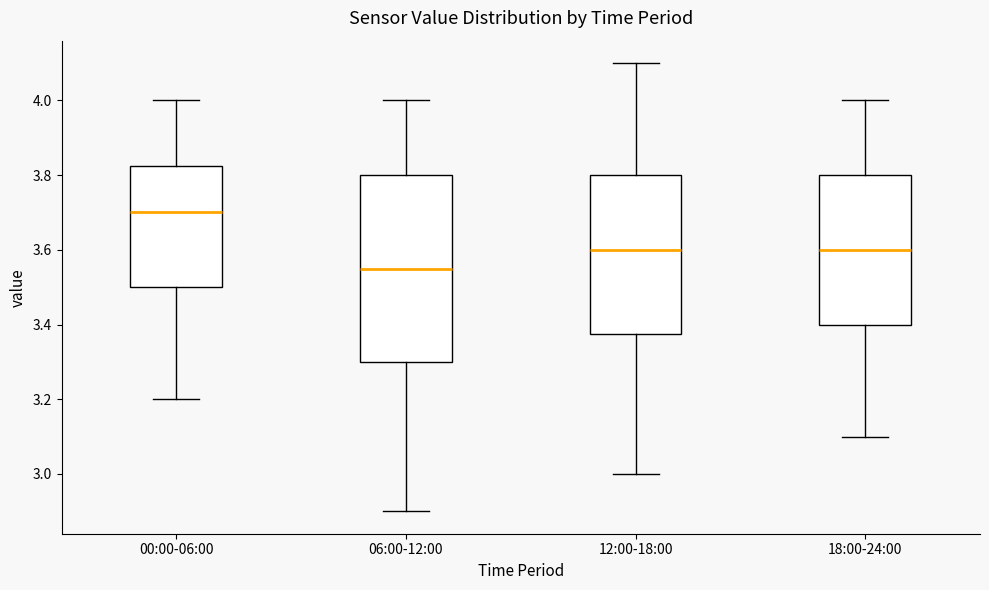

Which box's median line is the lowest?

06:00-12:00